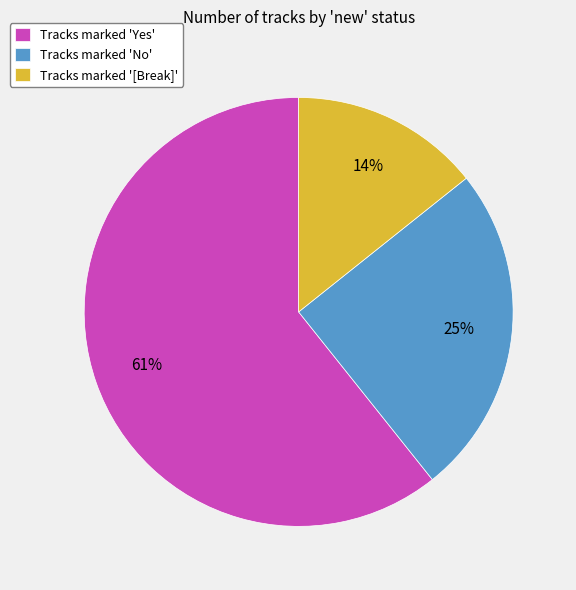

Do Tracks marked 'No' and Tracks marked '[Break]' together represent more than half of the pie?

No